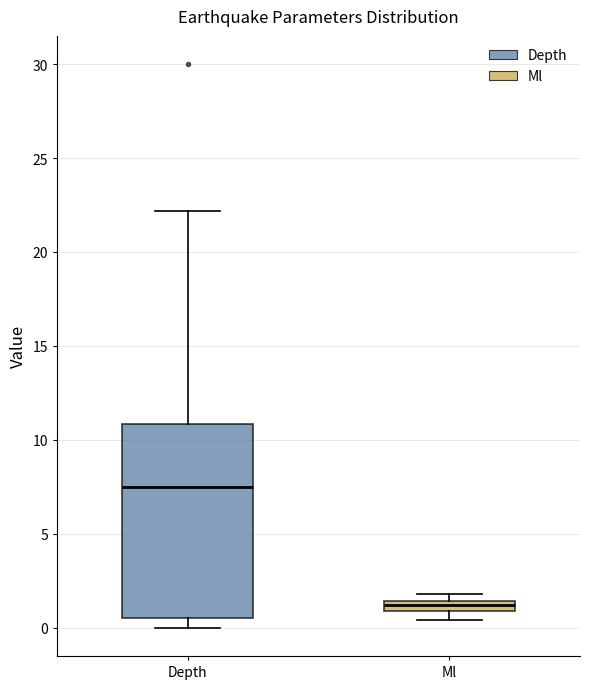

Which box's median line is the highest?

Depth